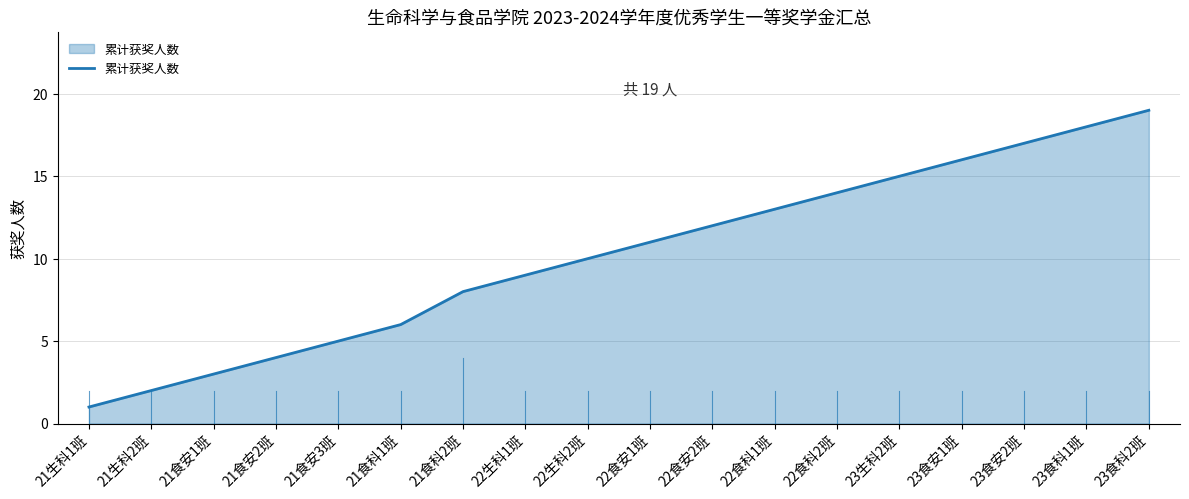

How many lines are shown in the chart?

1